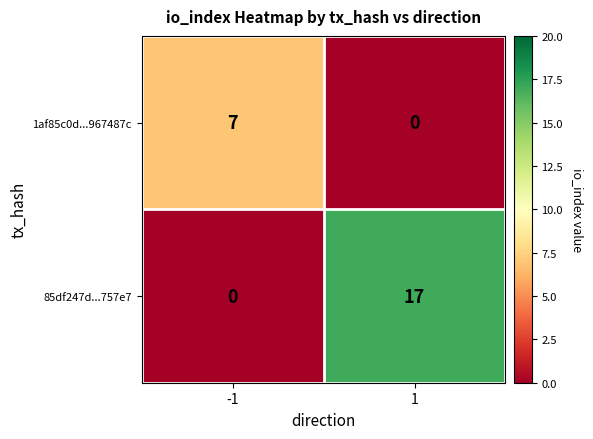

What is the difference between the 1af85c0d...967487c values at 1 and -1?

7